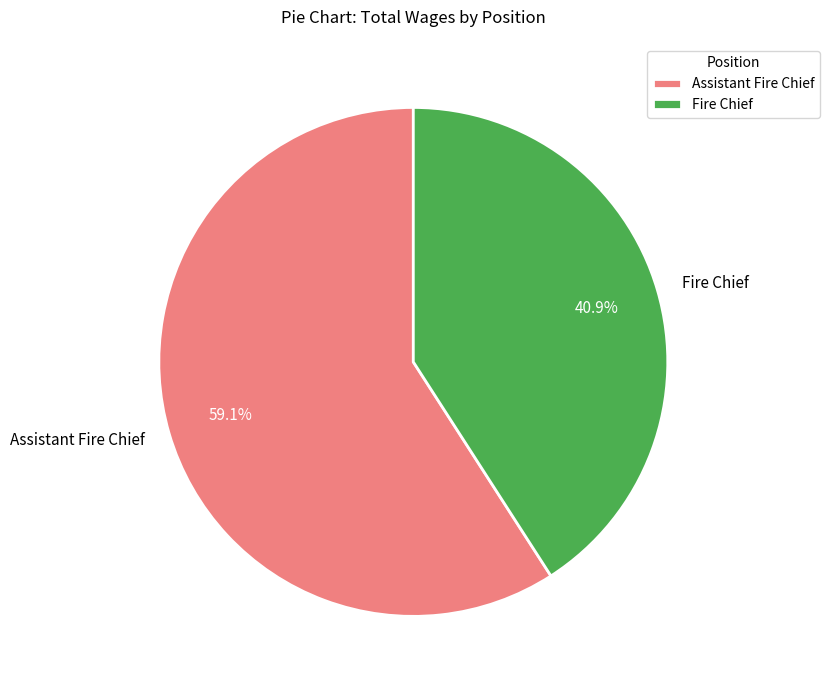

Is there a majority slice in this chart?

Yes